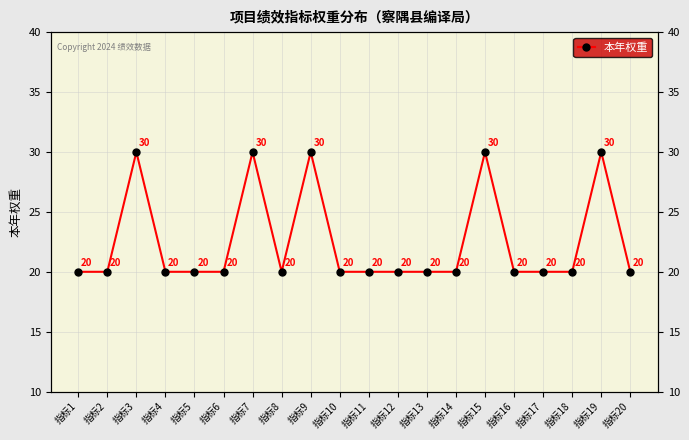

Which label corresponds to the smallest value in the chart?

指标1